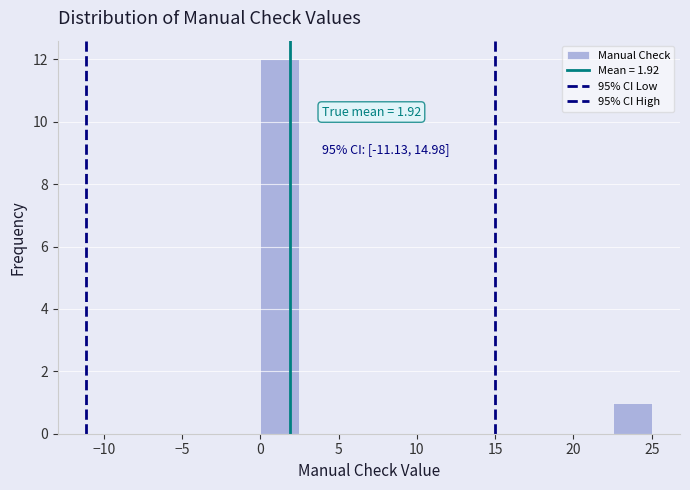

Which range on the x-axis has the tallest bar?

0.0 to 2.5